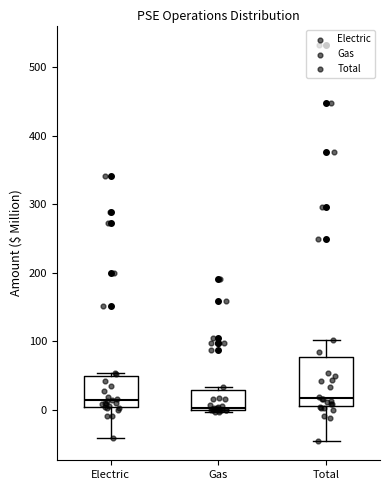

Where is the upper edge of the box for Total on the y-axis? The values are not printed on the chart, so give them approximately, as read against the axis.

80